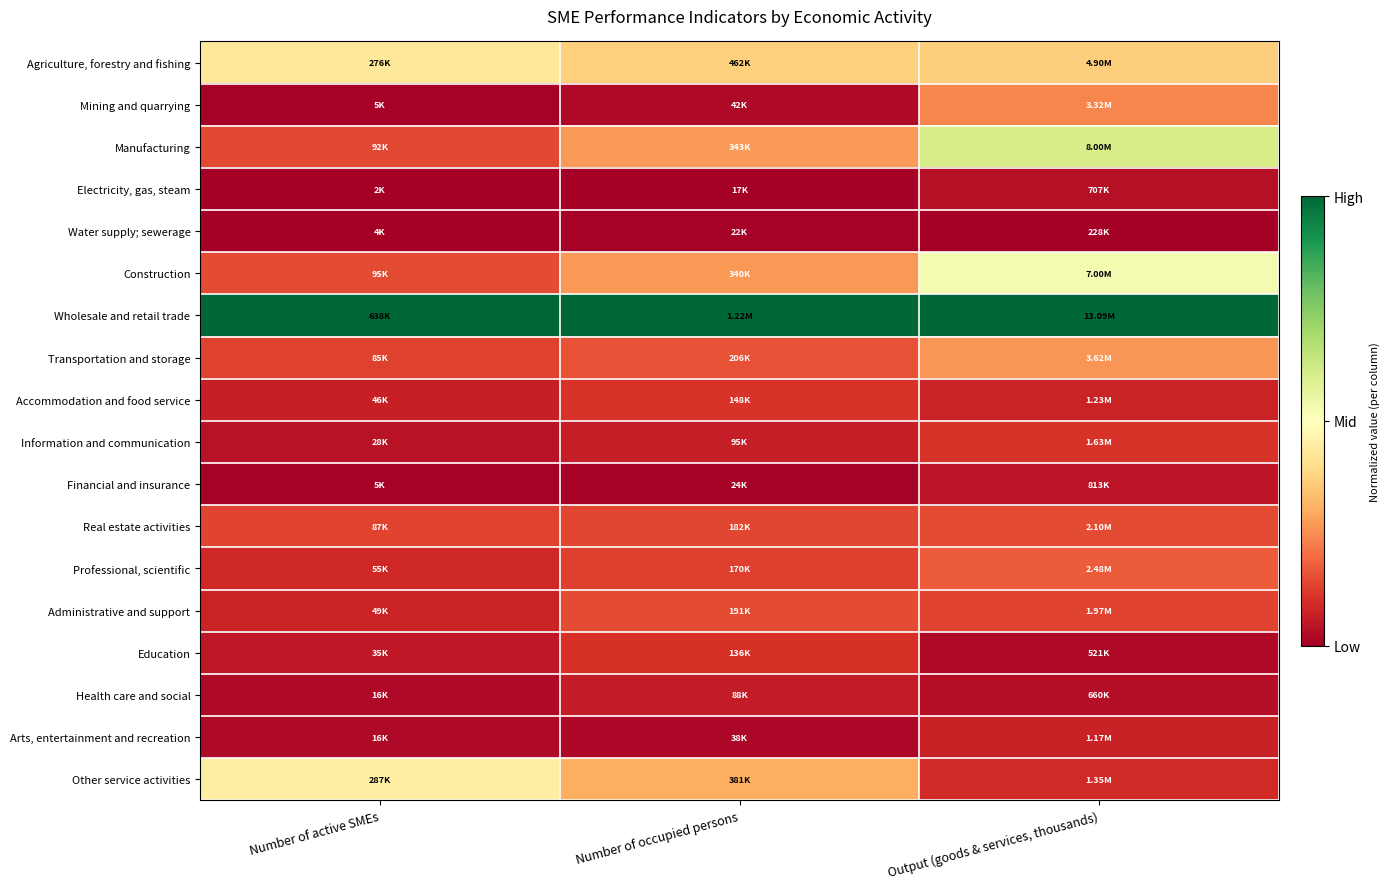

What is the difference between the highest and lowest values at Number of occupied persons?

1.0